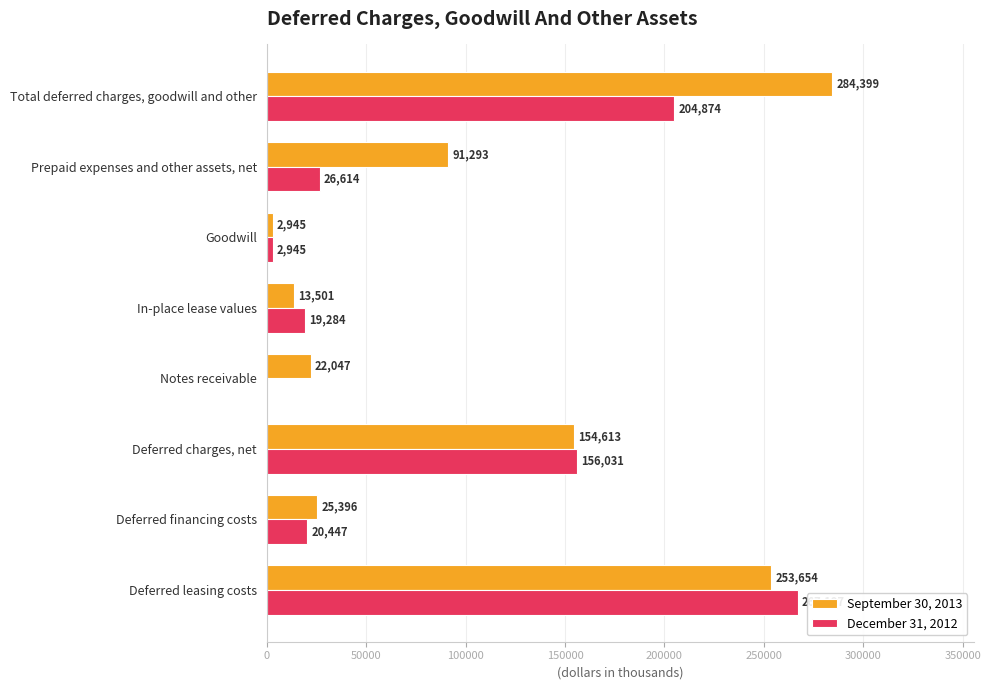

What is the approximate value of September 30, 2013 at Deferred charges, net, to the nearest 10?

154610